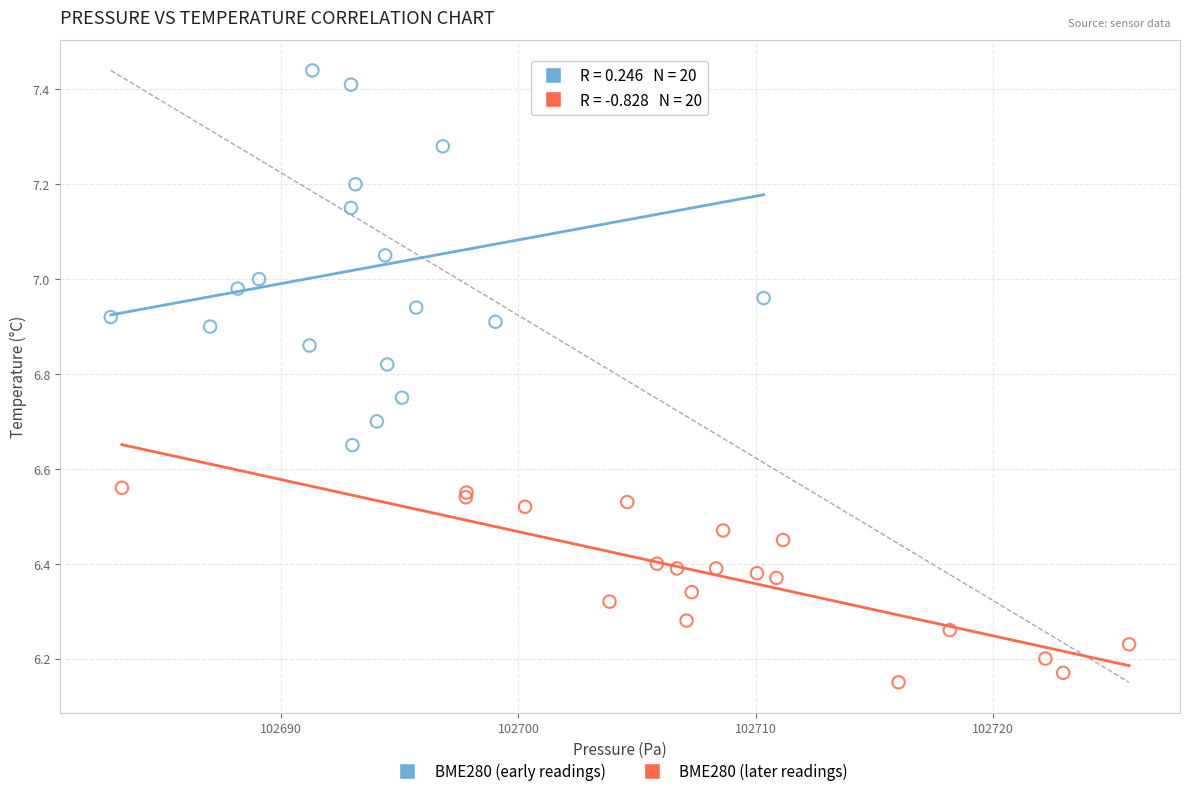

Which series has the widest spread of Y values?

BME280 (early readings)